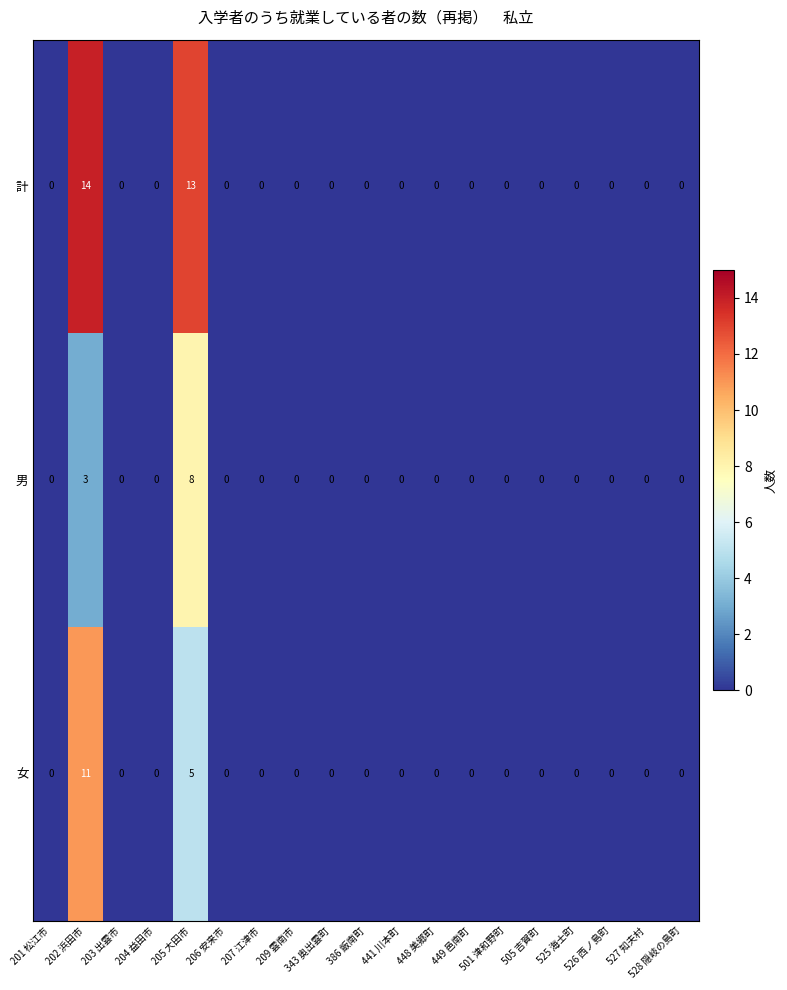

What is the difference between the maximum and minimum values in the 女 series?

11